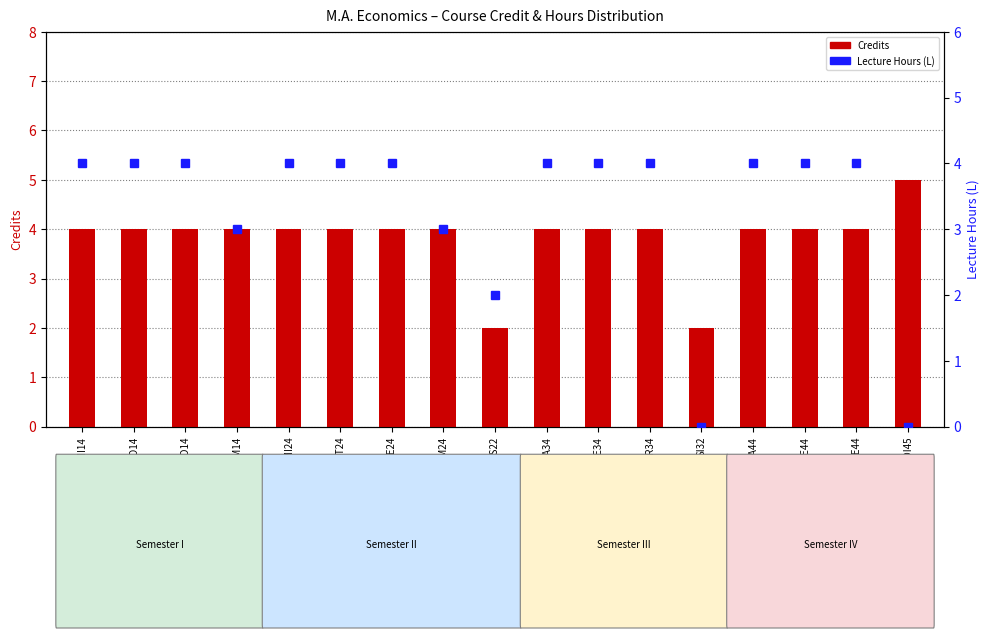

What position from the left is MA34?

10